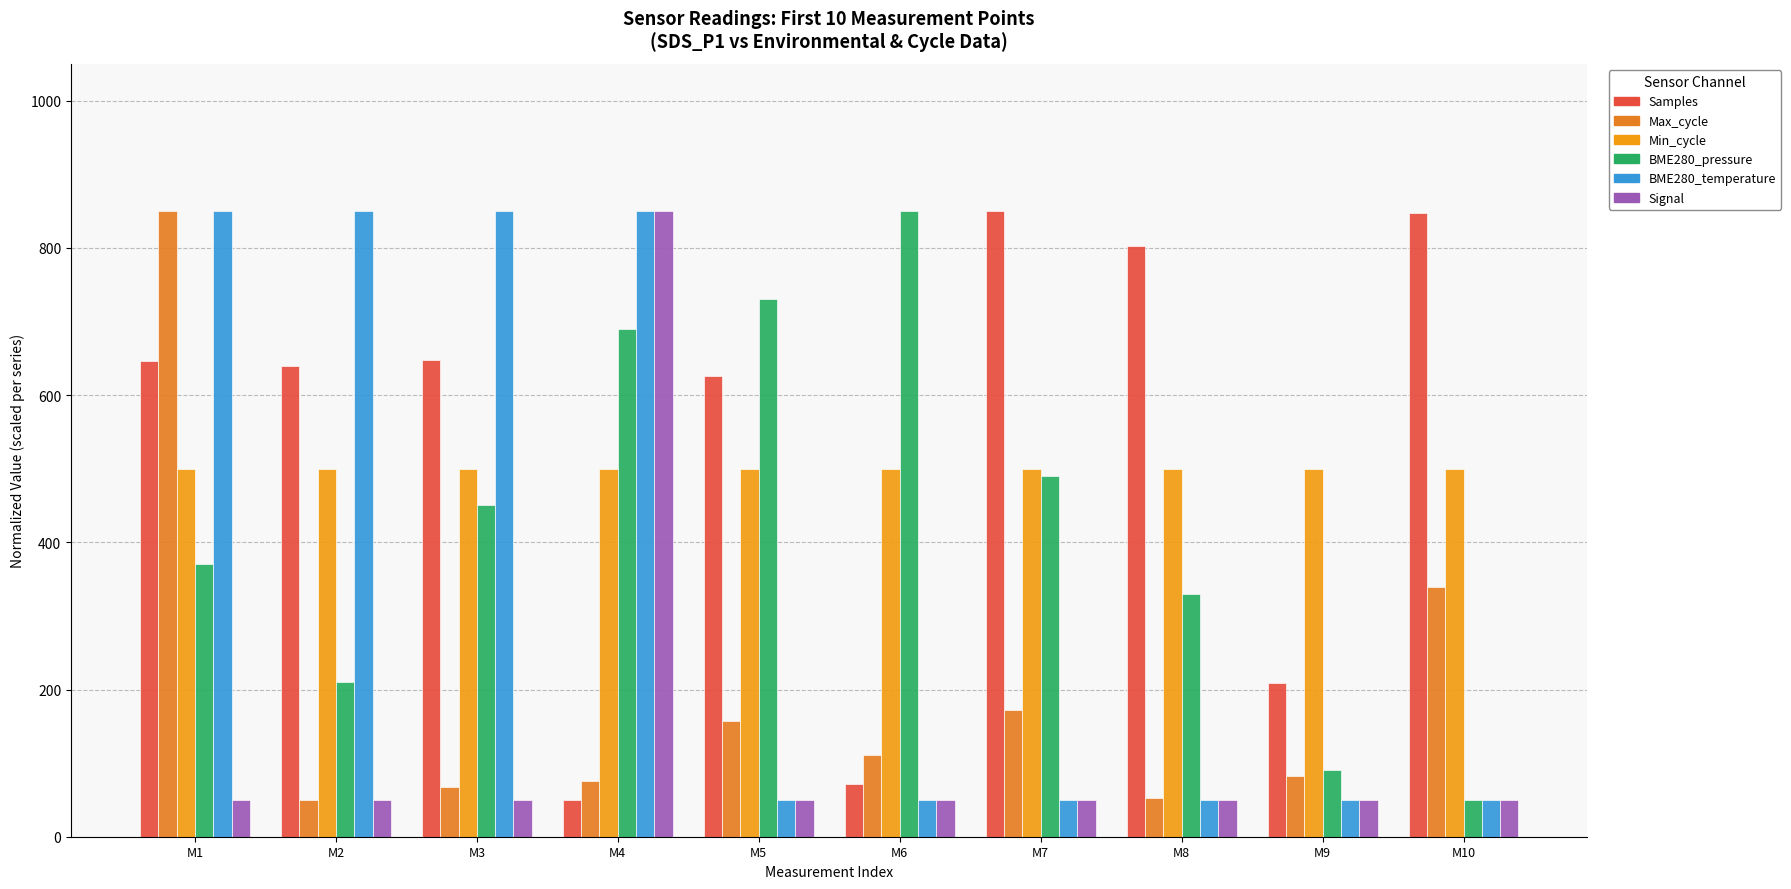

True or false: BME280_pressure has a value of 330.0 at M8.

True